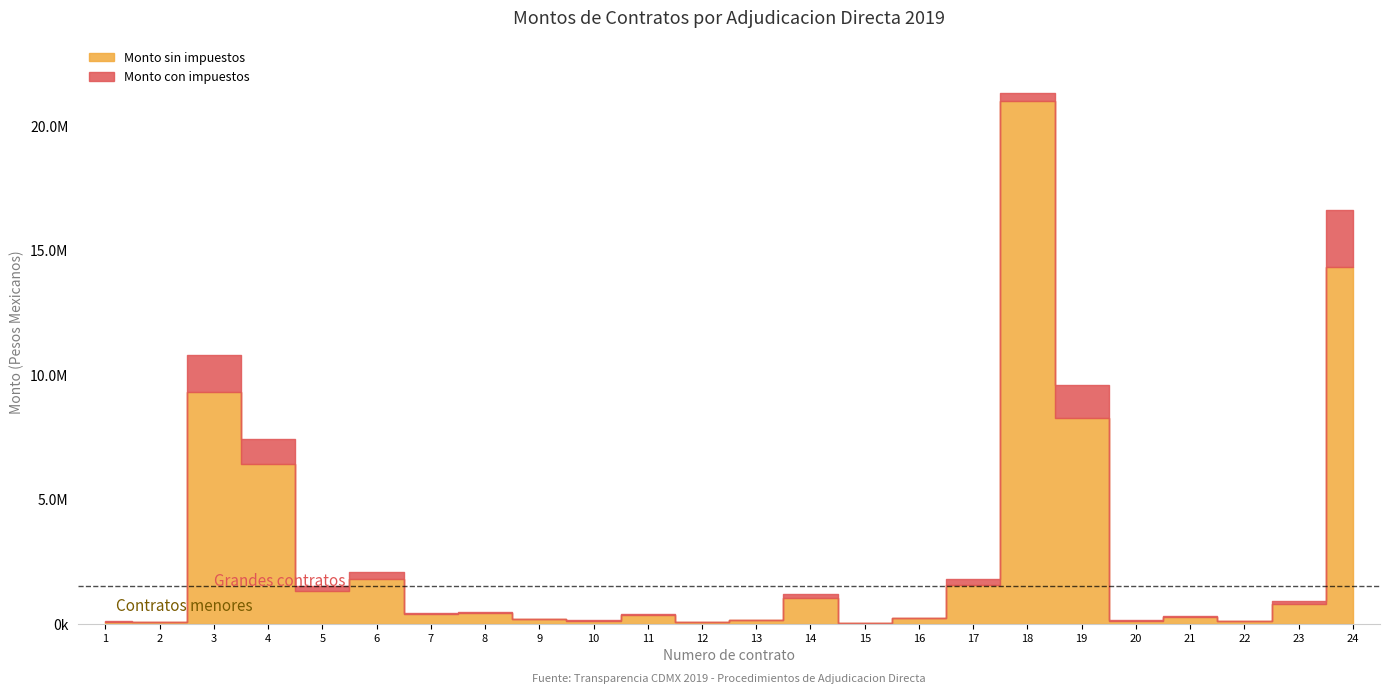

How many lines are shown in the chart?

2